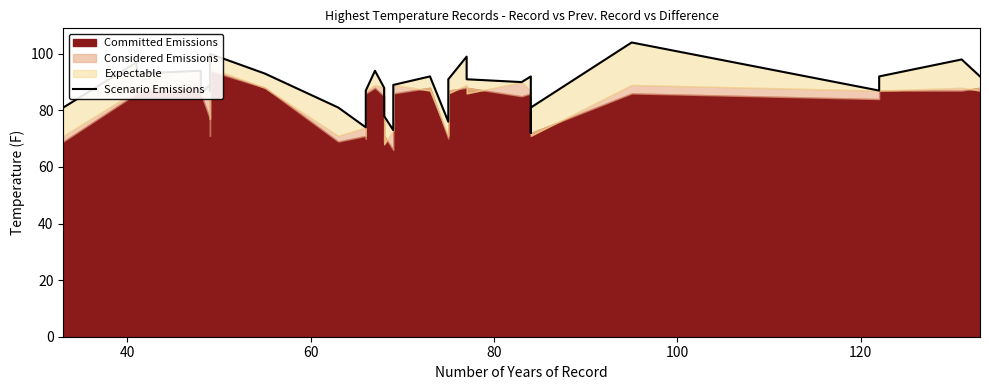

How many lines are shown in the chart?

1